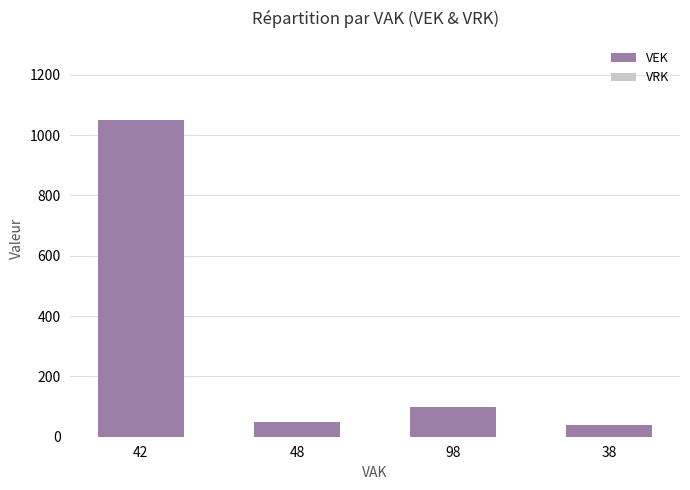

Where is the data nearest to the value 544?

98